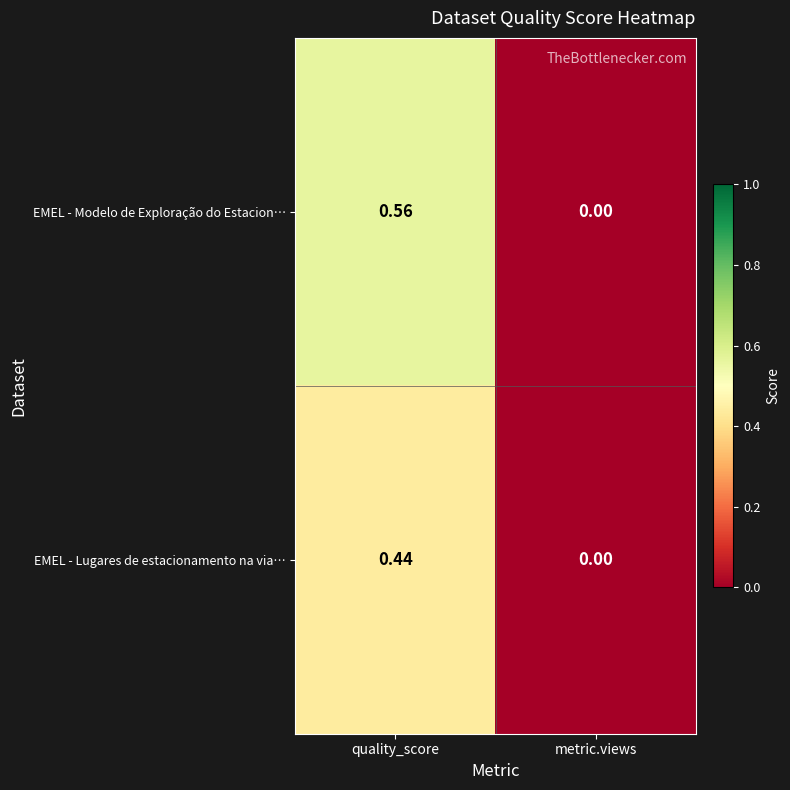

List the series in order of their peak value, highest first.

EMEL - Modelo de Exploração do Estacion…, EMEL - Lugares de estacionamento na via…